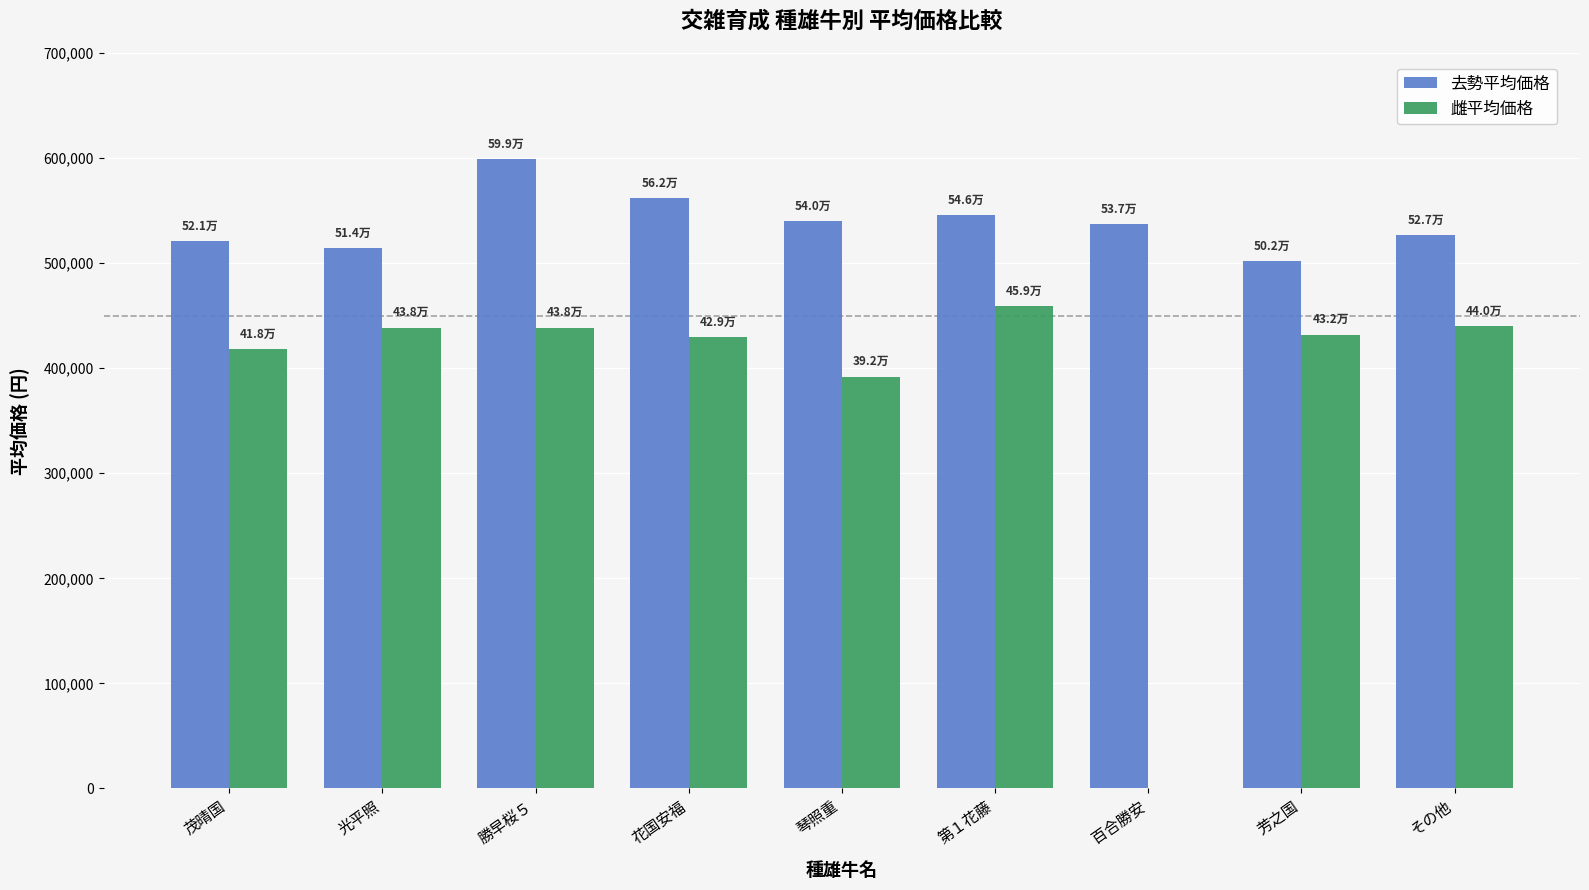

At which category does the chart reach its peak across all series?

勝早桜５